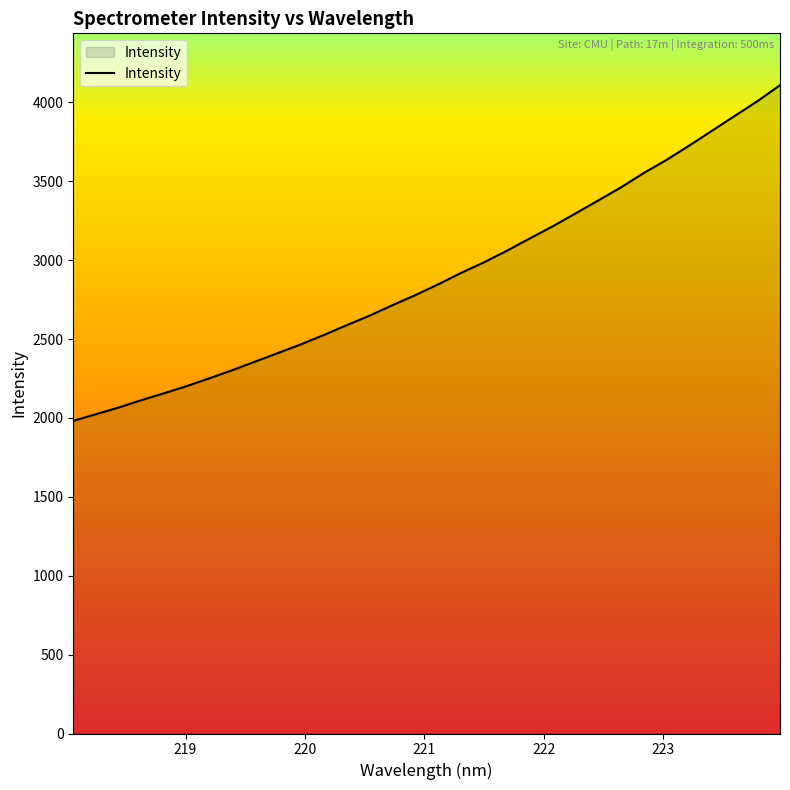

What is the sum of all values?

92649.1